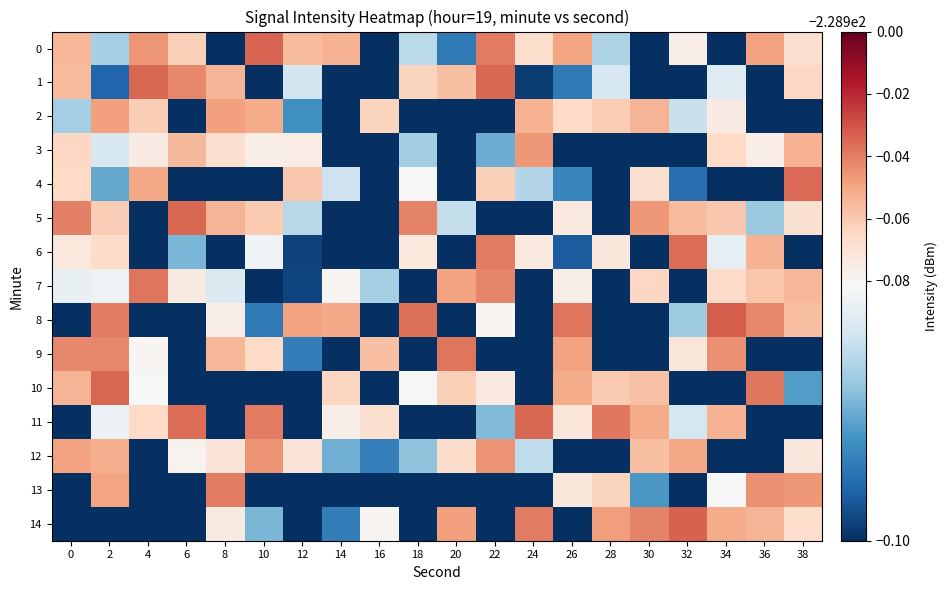

Reading left to right, what are all the values shown in this chart?

0: 0=-229.0	2=-229.0	4=-228.9	6=-229.0	8=-229.0	10=-228.9	12=-229.0	14=-229.0	16=-229.0	18=-229.0	20=-229.0	22=-228.9	24=-229.0	26=-228.9	28=-229.0	30=-229.0	32=-229.0	34=-229.0	36=-228.9	38=-229.0
1: 0=-229.0	2=-229.0	4=-228.9	6=-228.9	8=-229.0	10=-229.0	12=-229.0	14=-229.0	16=-229.0	18=-229.0	20=-229.0	22=-228.9	24=-229.0	26=-229.0	28=-229.0	30=-229.0	32=-229.0	34=-229.0	36=-229.0	38=-229.0
2: 0=-229.0	2=-228.9	4=-229.0	6=-229.0	8=-228.9	10=-229.0	12=-229.0	14=-229.0	16=-229.0	18=-229.0	20=-229.0	22=-229.0	24=-229.0	26=-229.0	28=-229.0	30=-229.0	32=-229.0	34=-229.0	36=-229.0	38=-229.0
3: 0=-229.0	2=-229.0	4=-229.0	6=-229.0	8=-229.0	10=-229.0	12=-229.0	14=-229.0	16=-229.0	18=-229.0	20=-229.0	22=-229.0	24=-228.9	26=-229.0	28=-229.0	30=-229.0	32=-229.0	34=-229.0	36=-229.0	38=-229.0
4: 0=-229.0	2=-229.0	4=-229.0	6=-229.0	8=-229.0	10=-229.0	12=-229.0	14=-229.0	16=-229.0	18=-229.0	20=-229.0	22=-229.0	24=-229.0	26=-229.0	28=-229.0	30=-229.0	32=-229.0	34=-229.0	36=-229.0	38=-228.9
5: 0=-228.9	2=-229.0	4=-229.0	6=-228.9	8=-229.0	10=-229.0	12=-229.0	14=-229.0	16=-229.0	18=-228.9	20=-229.0	22=-229.0	24=-229.0	26=-229.0	28=-229.0	30=-228.9	32=-229.0	34=-229.0	36=-229.0	38=-229.0
6: 0=-229.0	2=-229.0	4=-229.0	6=-229.0	8=-229.0	10=-229.0	12=-229.0	14=-229.0	16=-229.0	18=-229.0	20=-229.0	22=-228.9	24=-229.0	26=-229.0	28=-229.0	30=-229.0	32=-228.9	34=-229.0	36=-229.0	38=-229.0
7: 0=-229.0	2=-229.0	4=-228.9	6=-229.0	8=-229.0	10=-229.0	12=-229.0	14=-229.0	16=-229.0	18=-229.0	20=-228.9	22=-228.9	24=-229.0	26=-229.0	28=-229.0	30=-229.0	32=-229.0	34=-229.0	36=-229.0	38=-229.0
8: 0=-229.0	2=-228.9	4=-229.0	6=-229.0	8=-229.0	10=-229.0	12=-228.9	14=-229.0	16=-229.0	18=-228.9	20=-229.0	22=-229.0	24=-229.0	26=-228.9	28=-229.0	30=-229.0	32=-229.0	34=-228.9	36=-228.9	38=-229.0
9: 0=-228.9	2=-228.9	4=-229.0	6=-229.0	8=-229.0	10=-229.0	12=-229.0	14=-229.0	16=-229.0	18=-229.0	20=-228.9	22=-229.0	24=-229.0	26=-228.9	28=-229.0	30=-229.0	32=-229.0	34=-228.9	36=-229.0	38=-229.0
10: 0=-229.0	2=-228.9	4=-229.0	6=-229.0	8=-229.0	10=-229.0	12=-229.0	14=-229.0	16=-229.0	18=-229.0	20=-229.0	22=-229.0	24=-229.0	26=-229.0	28=-229.0	30=-229.0	32=-229.0	34=-229.0	36=-228.9	38=-229.0
11: 0=-229.0	2=-229.0	4=-229.0	6=-228.9	8=-229.0	10=-228.9	12=-229.0	14=-229.0	16=-229.0	18=-229.0	20=-229.0	22=-229.0	24=-228.9	26=-229.0	28=-228.9	30=-229.0	32=-229.0	34=-229.0	36=-229.0	38=-229.0
12: 0=-228.9	2=-229.0	4=-229.0	6=-229.0	8=-229.0	10=-228.9	12=-229.0	14=-229.0	16=-229.0	18=-229.0	20=-229.0	22=-228.9	24=-229.0	26=-229.0	28=-229.0	30=-229.0	32=-229.0	34=-229.0	36=-229.0	38=-229.0
13: 0=-229.0	2=-228.9	4=-229.0	6=-229.0	8=-228.9	10=-229.0	12=-229.0	14=-229.0	16=-229.0	18=-229.0	20=-229.0	22=-229.0	24=-229.0	26=-229.0	28=-229.0	30=-229.0	32=-229.0	34=-229.0	36=-228.9	38=-228.9
14: 0=-229.0	2=-229.0	4=-229.0	6=-229.0	8=-229.0	10=-229.0	12=-229.0	14=-229.0	16=-229.0	18=-229.0	20=-228.9	22=-229.0	24=-228.9	26=-229.0	28=-228.9	30=-228.9	32=-228.9	34=-229.0	36=-229.0	38=-229.0